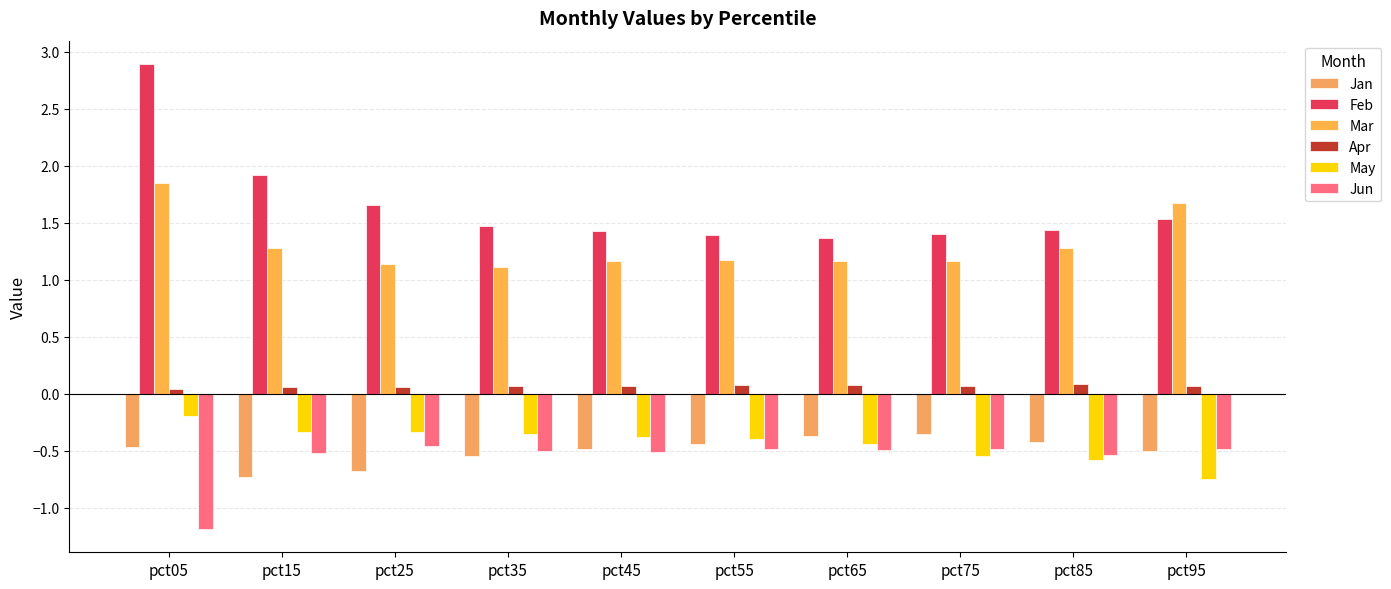

How many groups of bars are there?

10